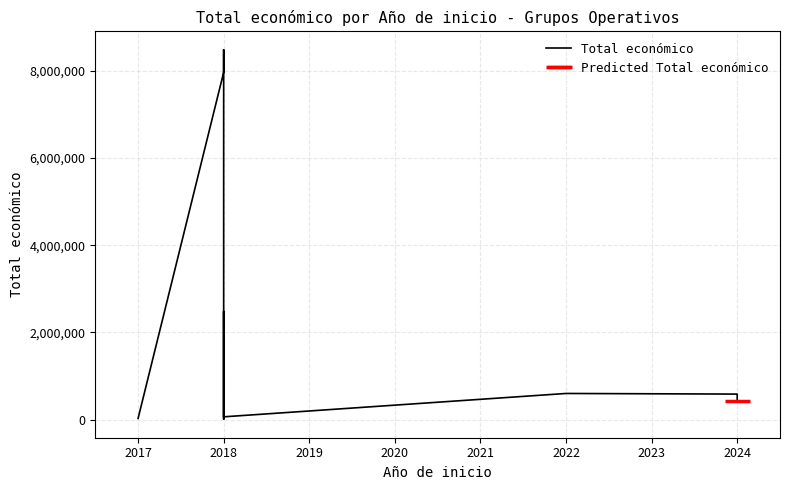

What is the difference between the maximum and minimum values?

8477039